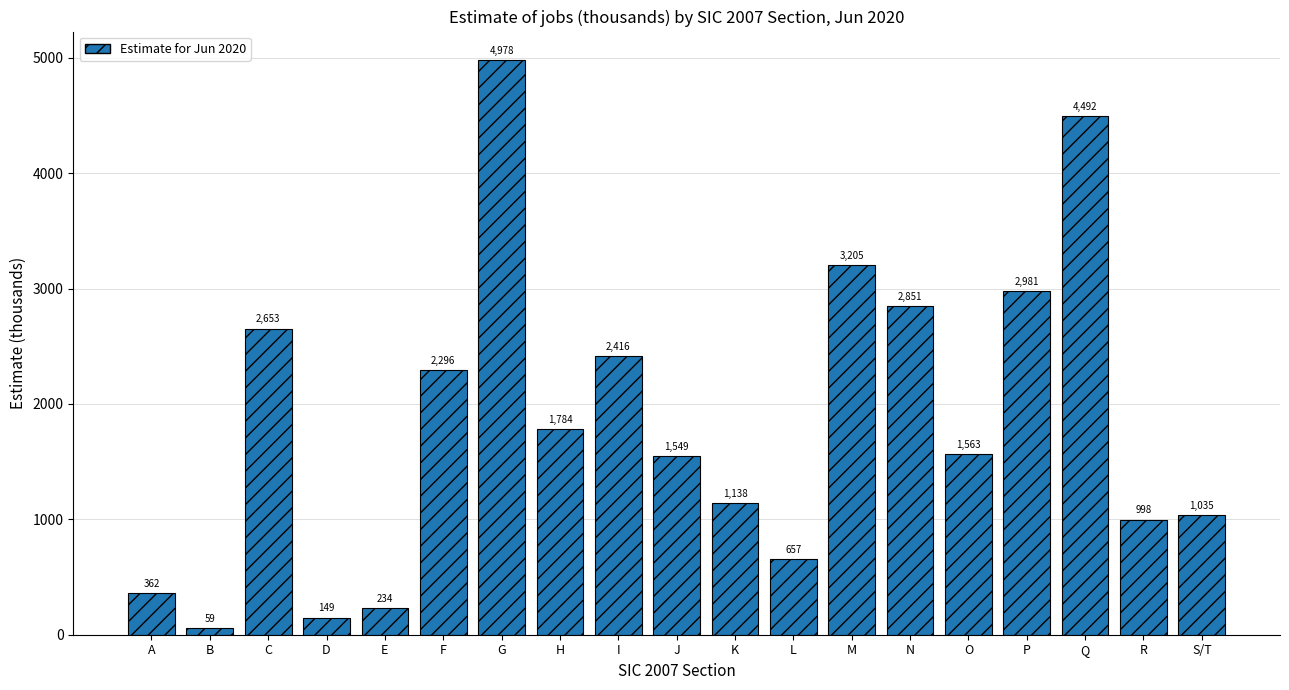

What is the change in value from G to J?

-3429